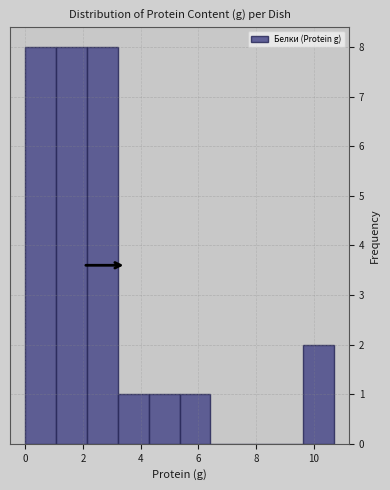

Reading left to right, transcribe this chart: for each bar, give the range it covers on the x-axis and its height. Neither the bar edges nor the heights are printed on the chart, so give them approximately, as read against the axes.

0.0 to 1.0: 8
1.0 to 2.2: 8
2.2 to 3.2: 8
3.2 to 4.2: 1
4.2 to 5.4: 1
5.4 to 6.4: 1
6.4 to 7.4: 0
7.4 to 8.6: 0
8.6 to 9.6: 0
9.6 to 10.8: 2